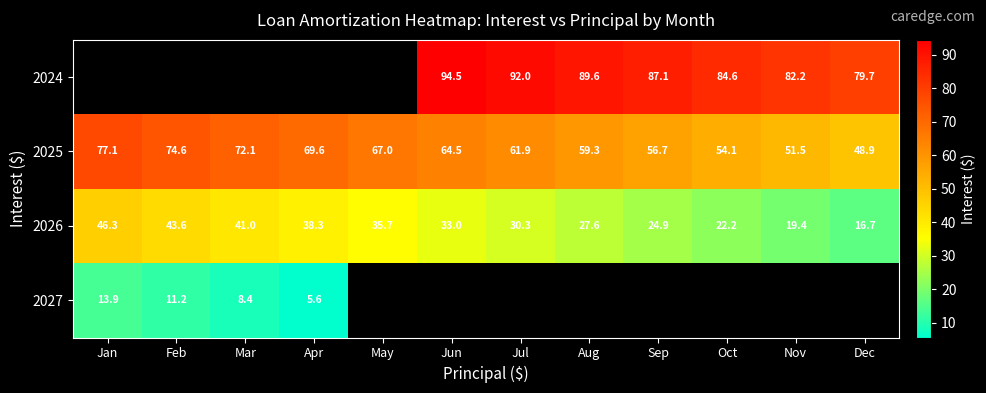

Which has a higher value, Jan or Jun?

Jun